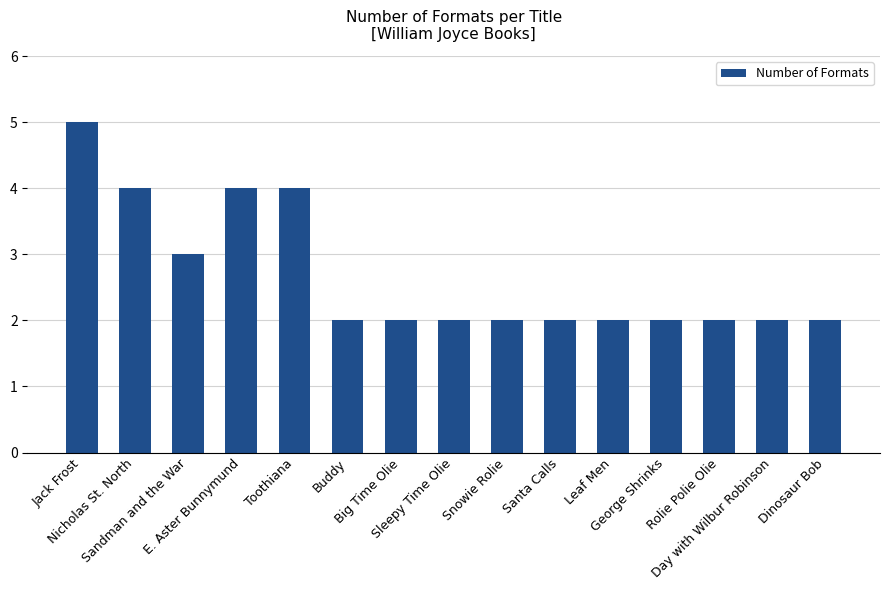

What position from the right is Sandman and the War?

13